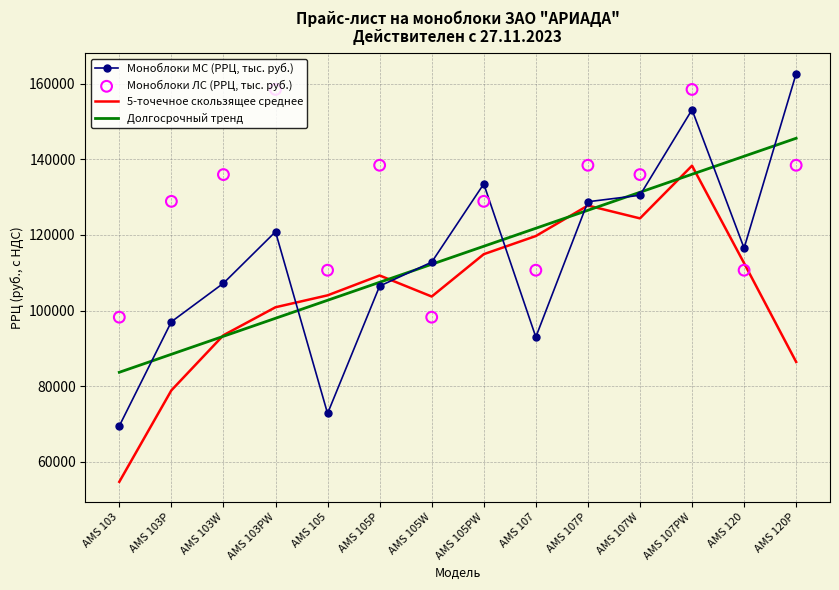

Which series reaches the maximum Y coordinate?

Моноблоки МС (РРЦ, тыс. руб.)